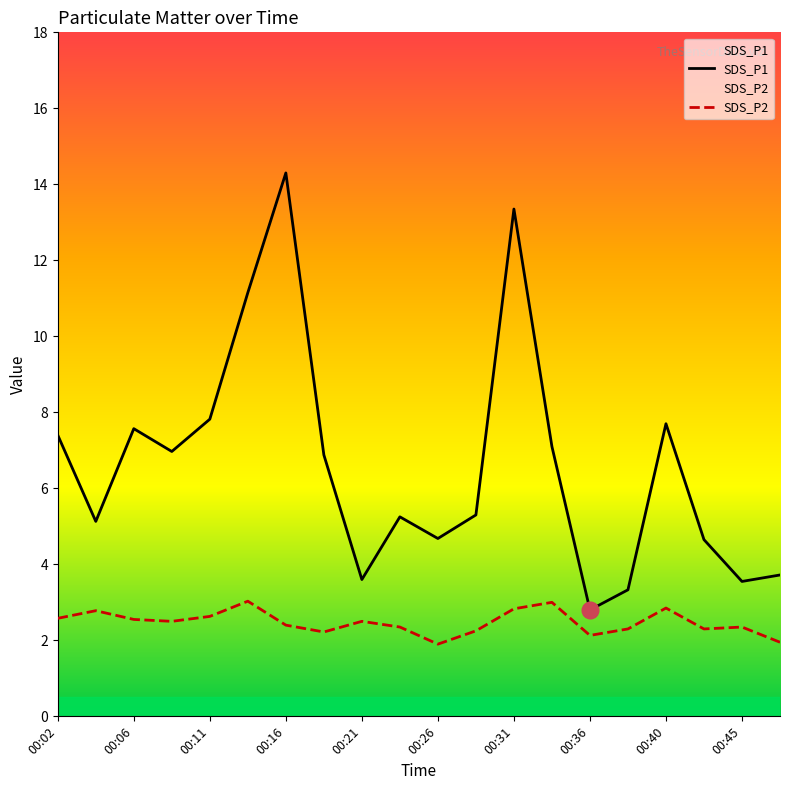

Reading left to right, list all the values displayed in this chart.

SDS_P1: 7.4	5.1	7.6	7.0	7.8	11.2	14.3	6.9	3.6	5.2	4.7	5.3	13.3	7.1	2.8	3.3	7.7	4.7	3.5	3.7
SDS_P2: 2.6	2.8	2.5	2.5	2.6	3.0	2.4	2.2	2.5	2.4	1.9	2.2	2.8	3.0	2.1	2.3	2.9	2.3	2.4	1.9